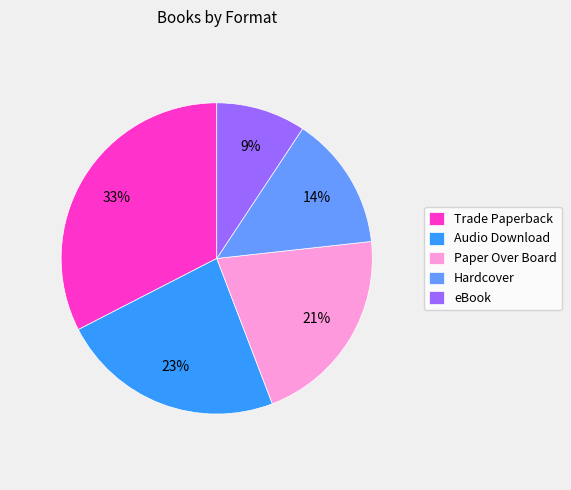

Does Paper Over Board represent more than half of the total?

No